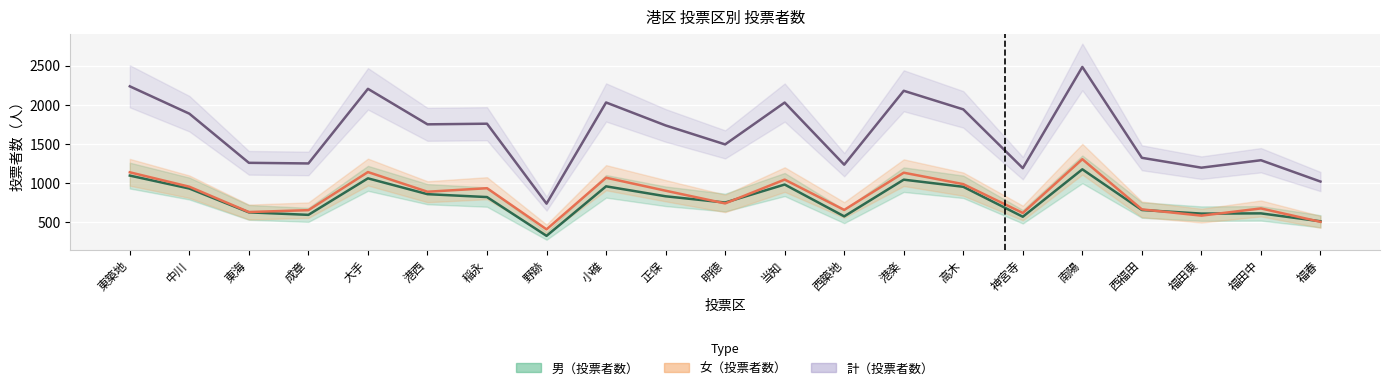

What position from the left is 東海?

3